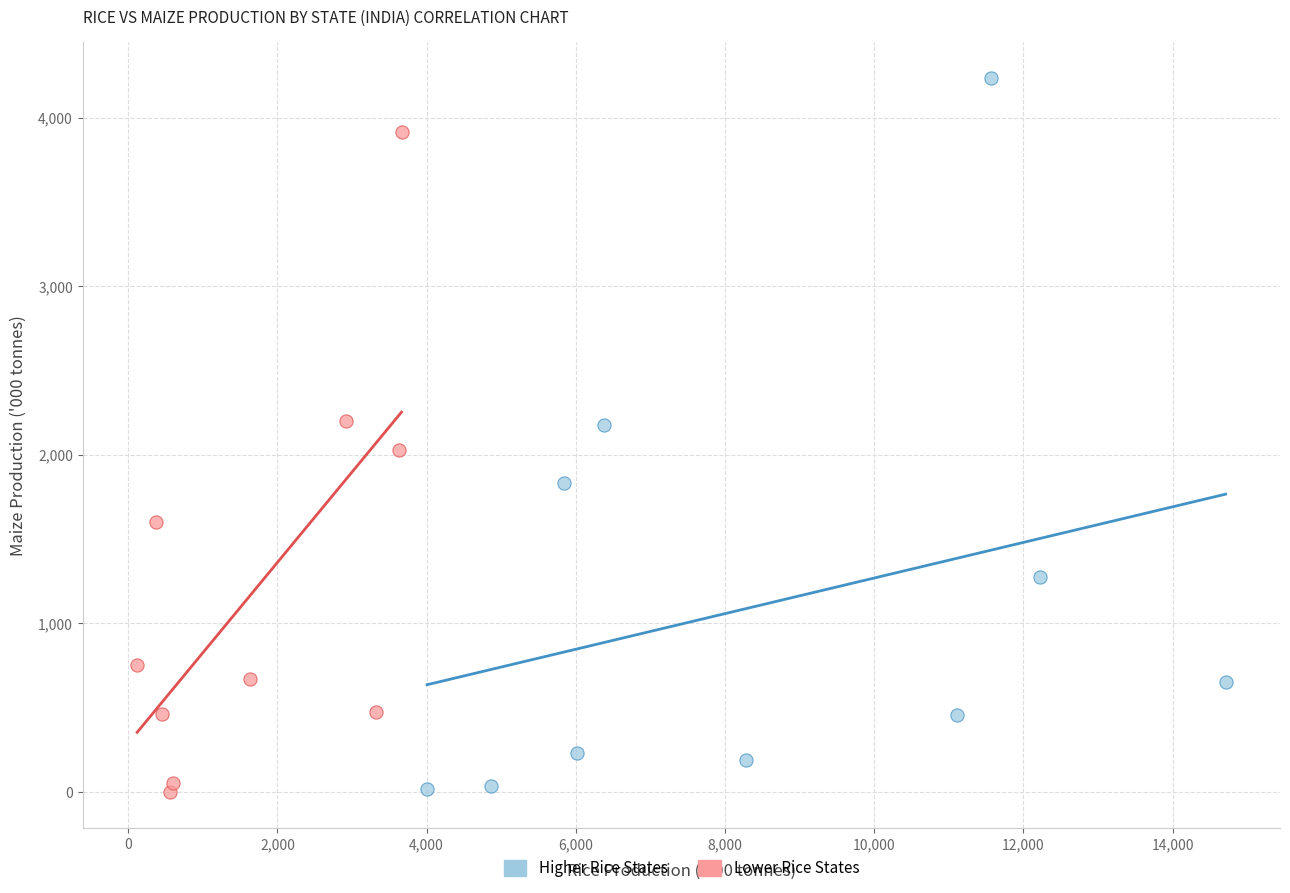

Which series has the widest spread of Y values?

Higher Rice States